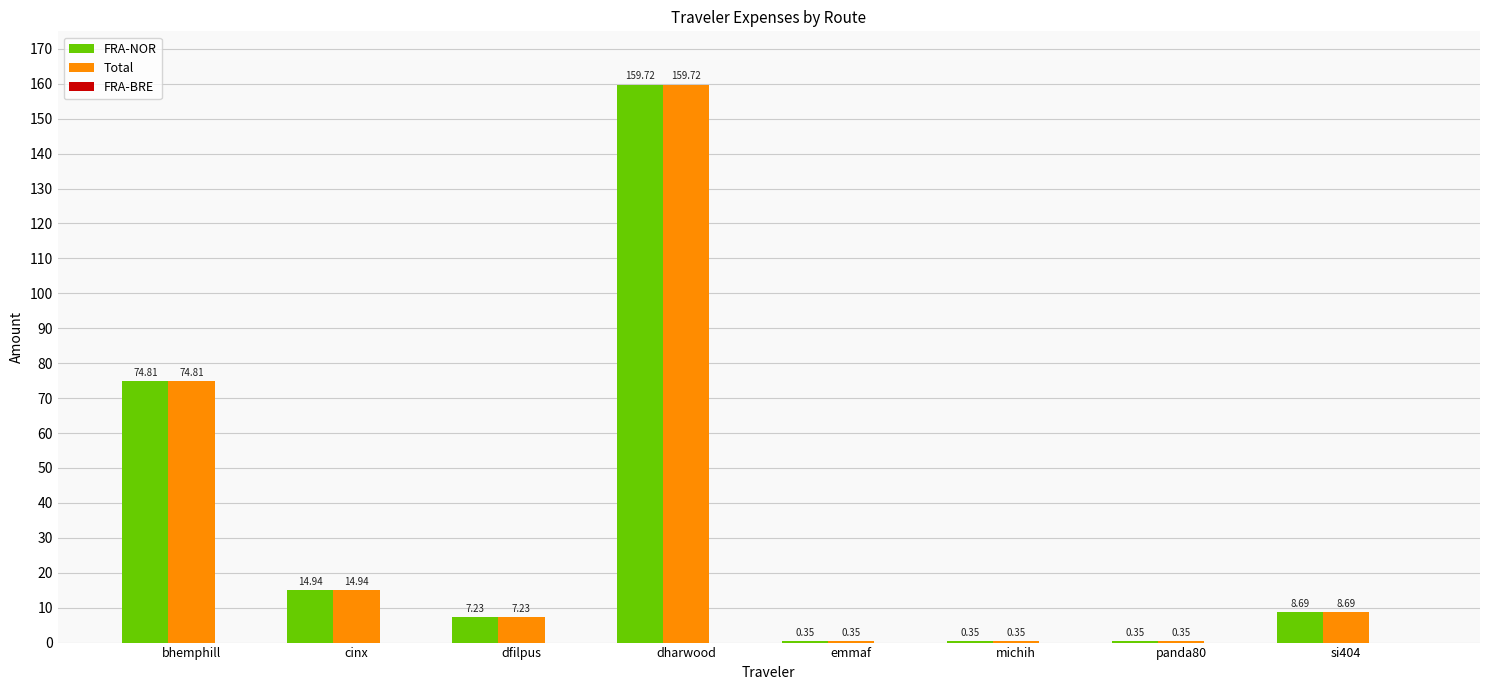

What is the sum of the FRA-NOR values at dfilpus and cinx?

22.2